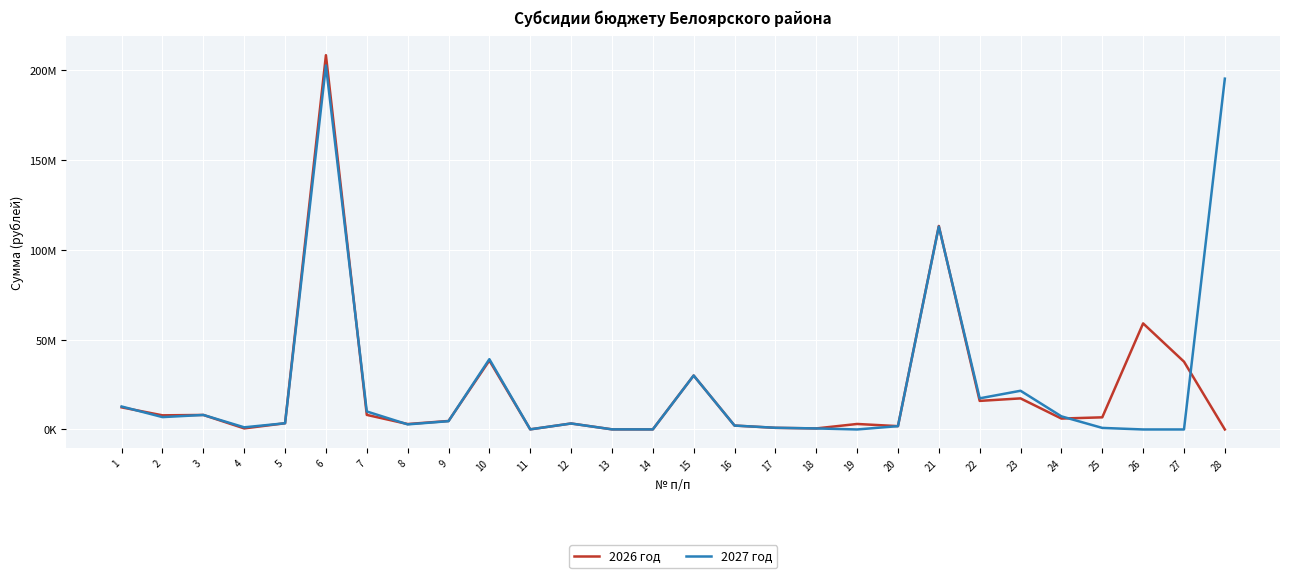

What is the value of the 2026 год point at the 10th from the left?

38389400